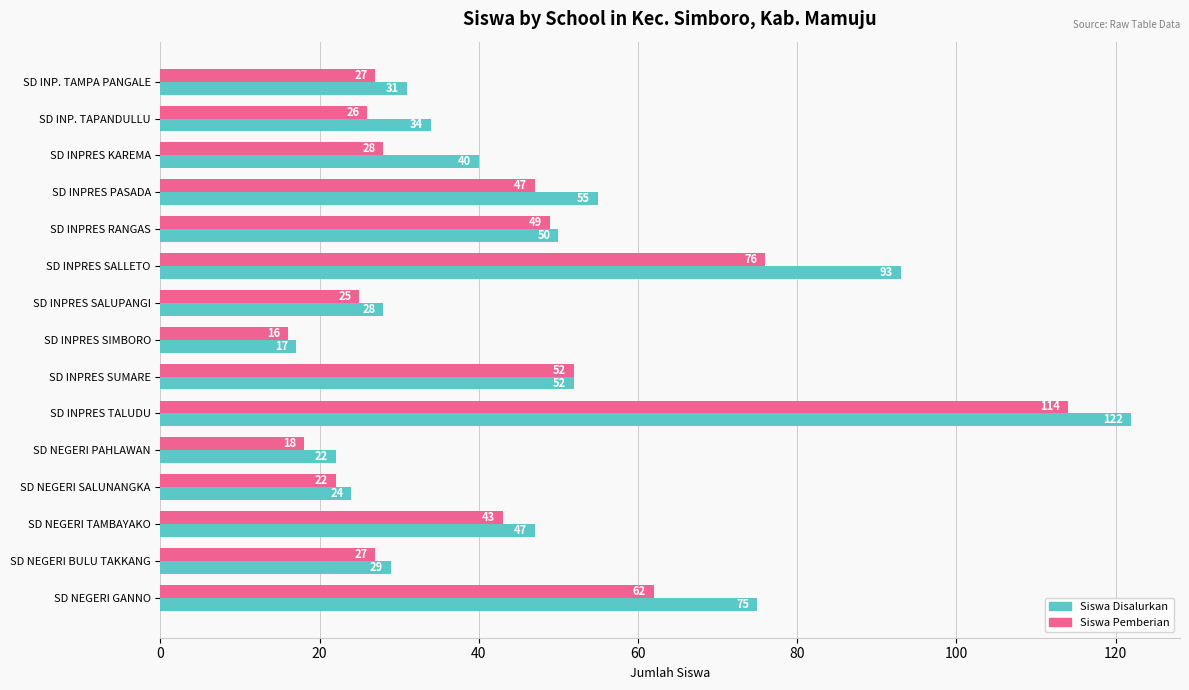

What is the approximate value of Siswa Pemberian at SD INPRES SALUPANGI?

25